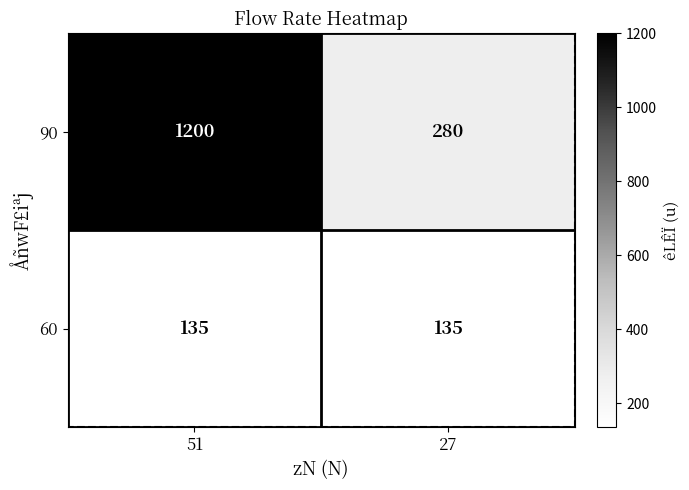

What is the total value across all series at 51?

1335